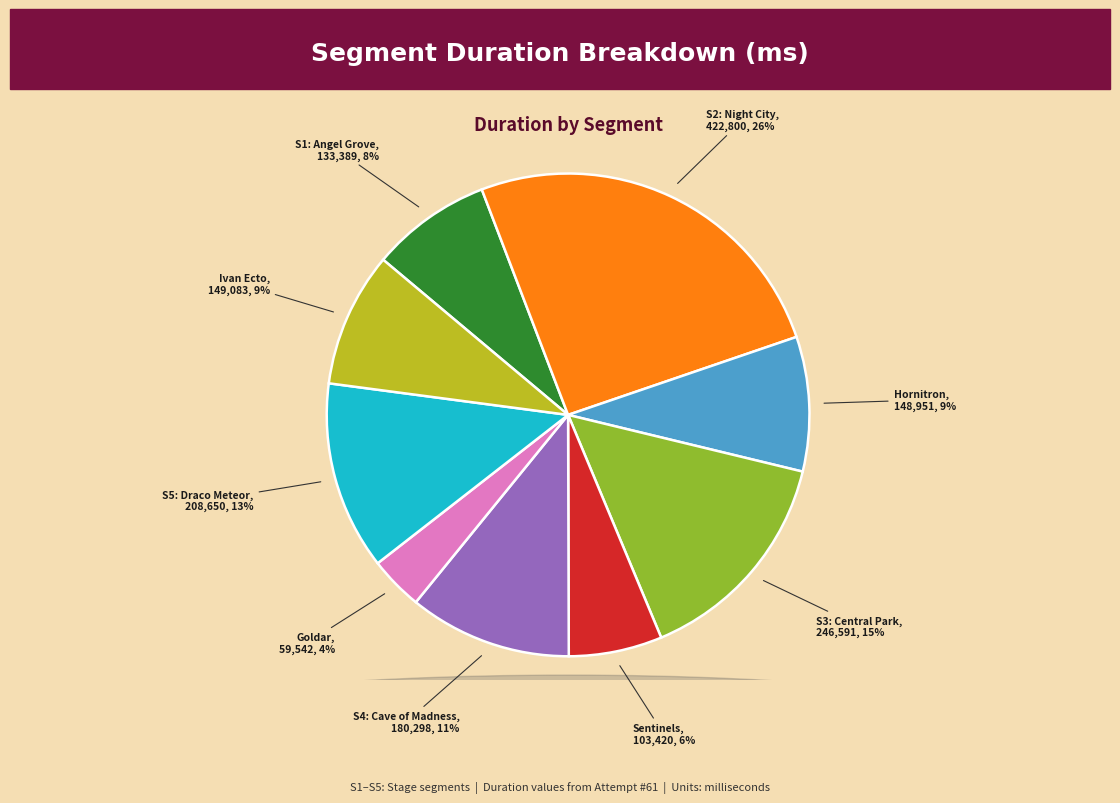

How many slices are in this pie chart?

9